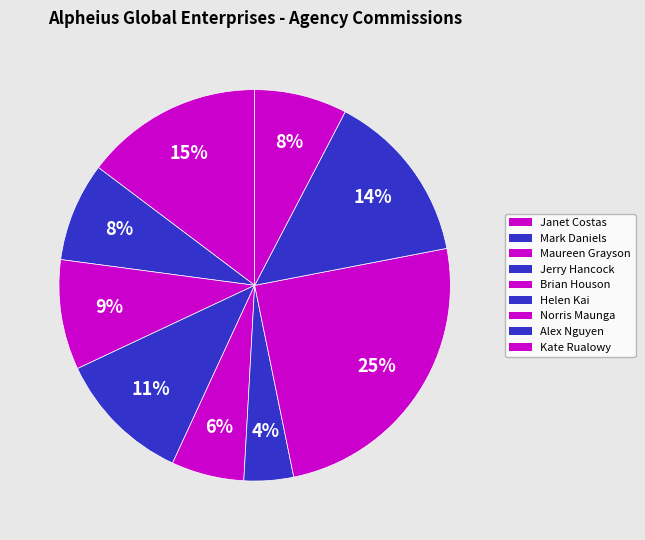

Between Jerry Hancock and Alex Nguyen, which is larger?

Alex Nguyen